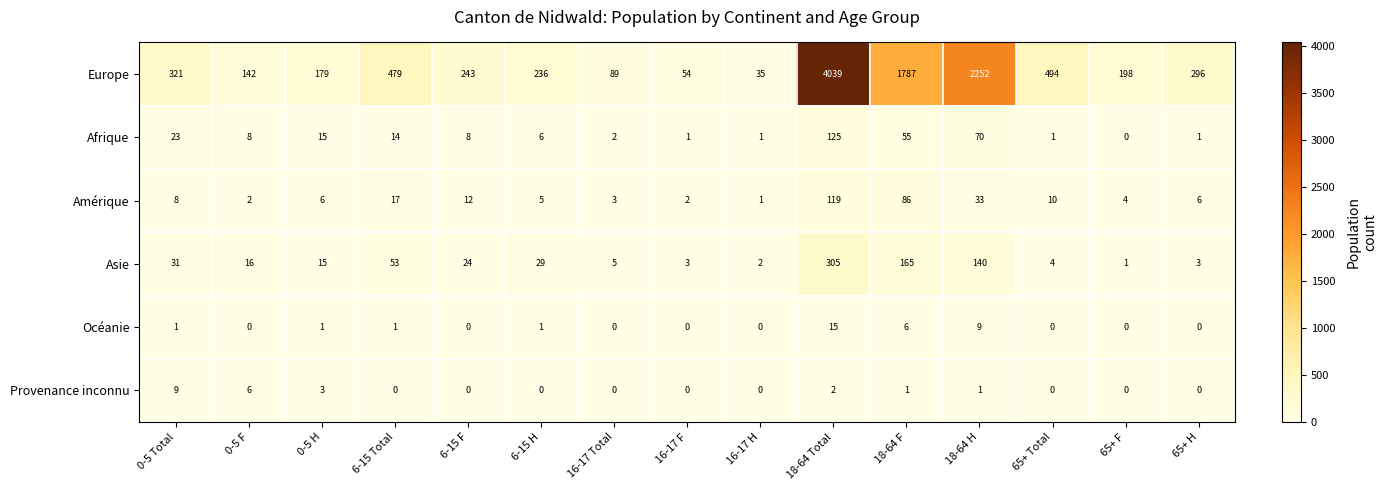

What is the greatest value displayed?

4039